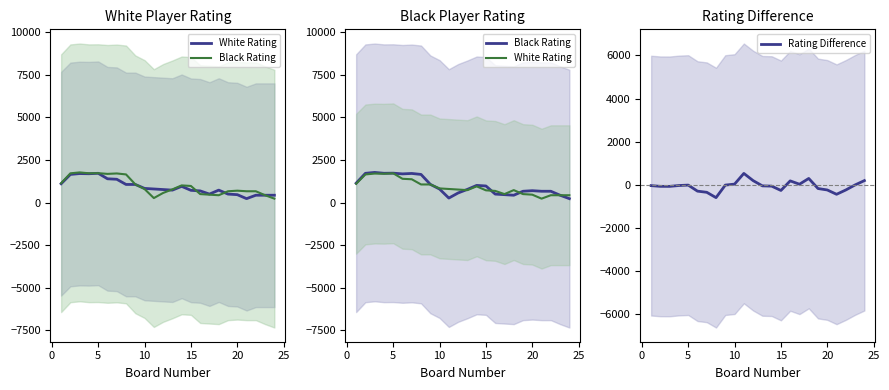

At 15, list the series in order from smallest to largest.

Rating Difference, White Rating, Black Rating